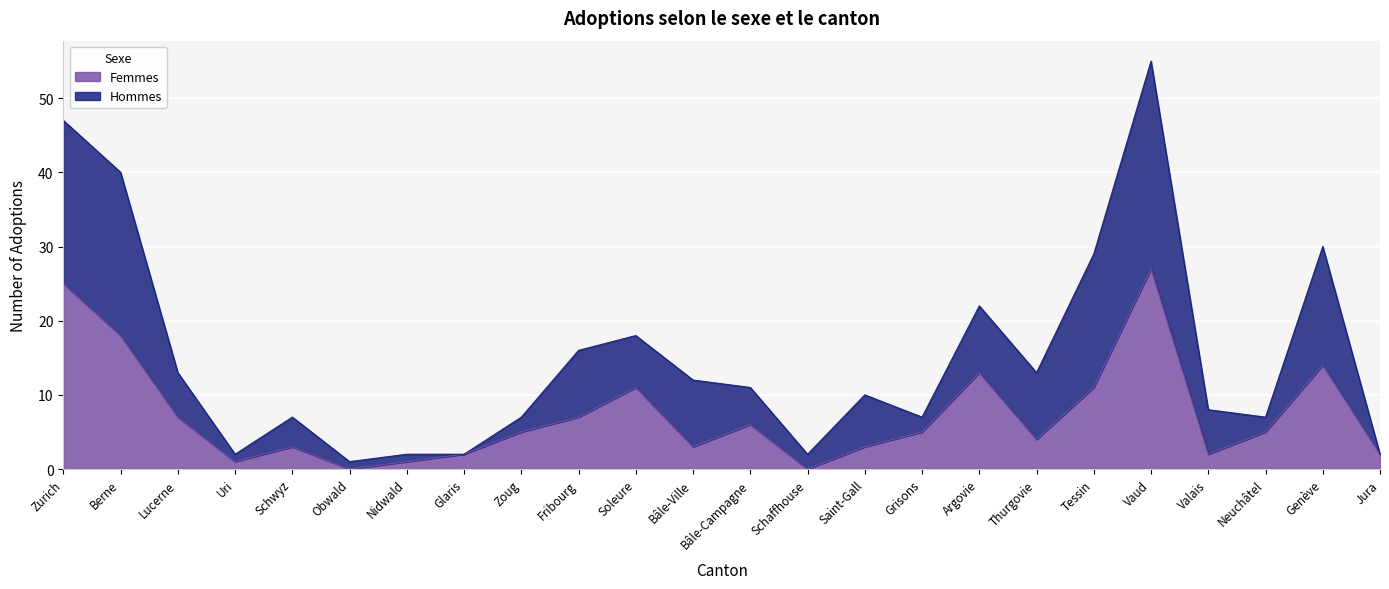

The chart shows a value of 2 at Bâle-Ville. True or false?

False